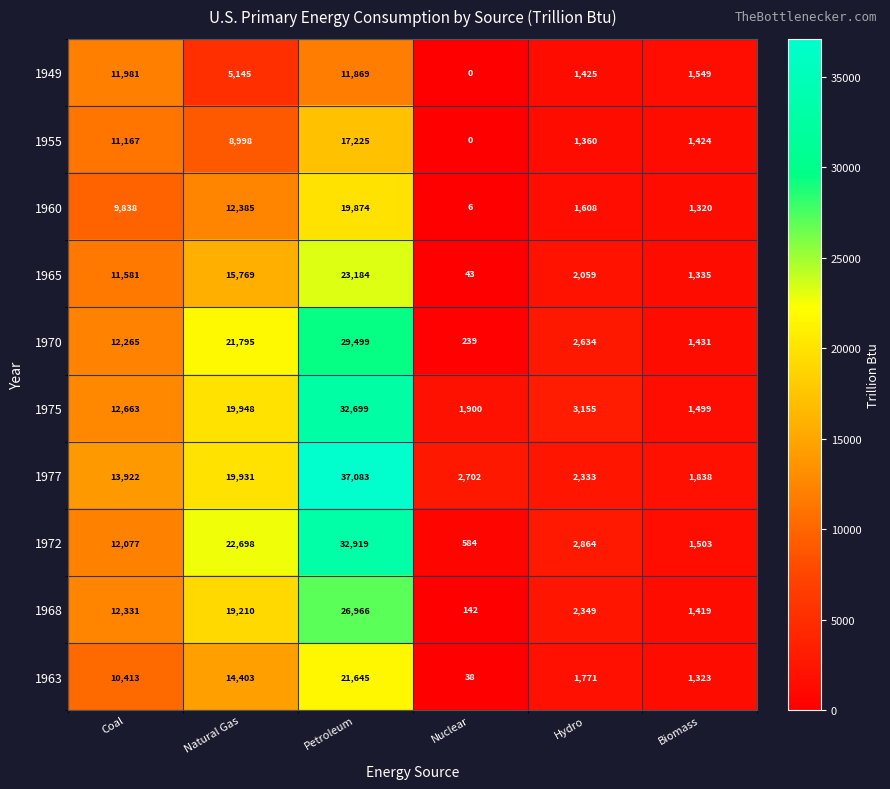

What is the maximum value shown in the chart?

37083